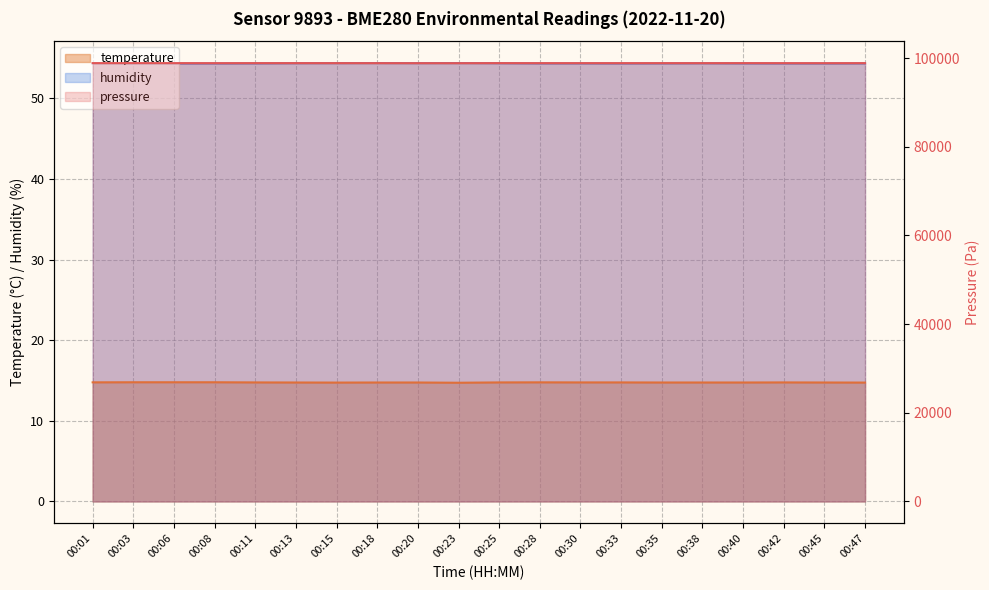

Where is the first local maximum for humidity?

00:18